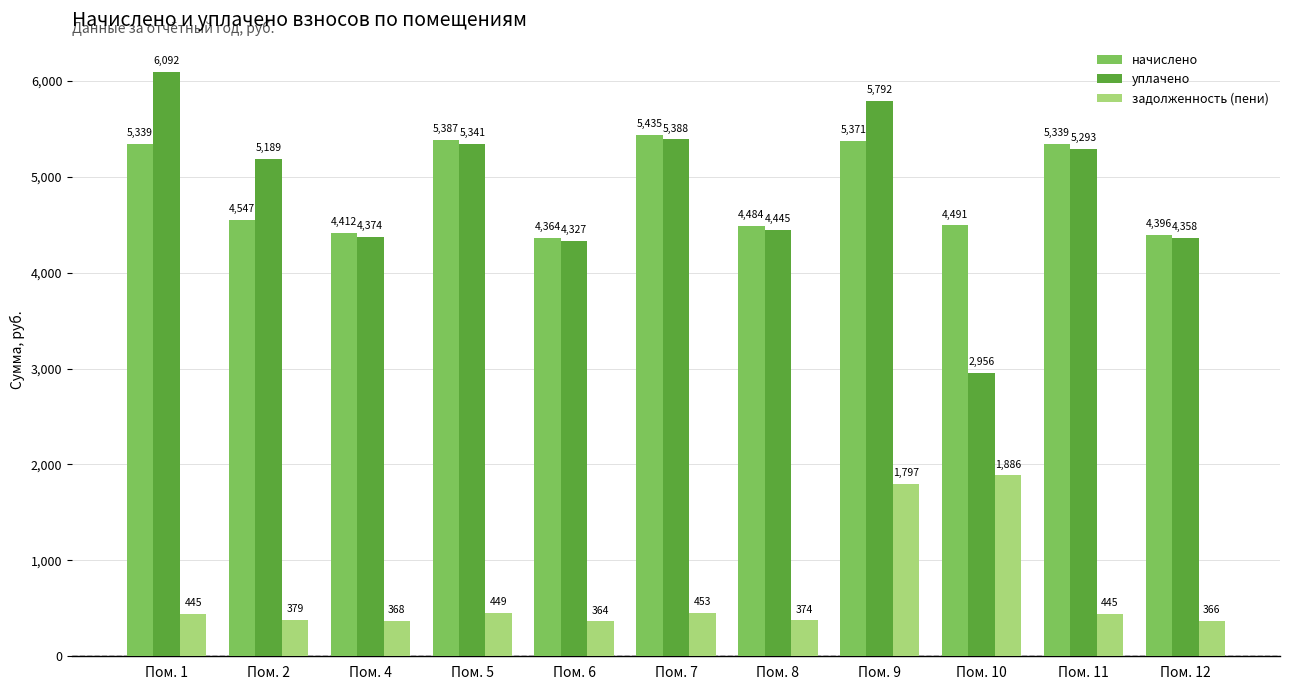

Is it true that уплачено equals 7889.7 at Пом. 7?

False